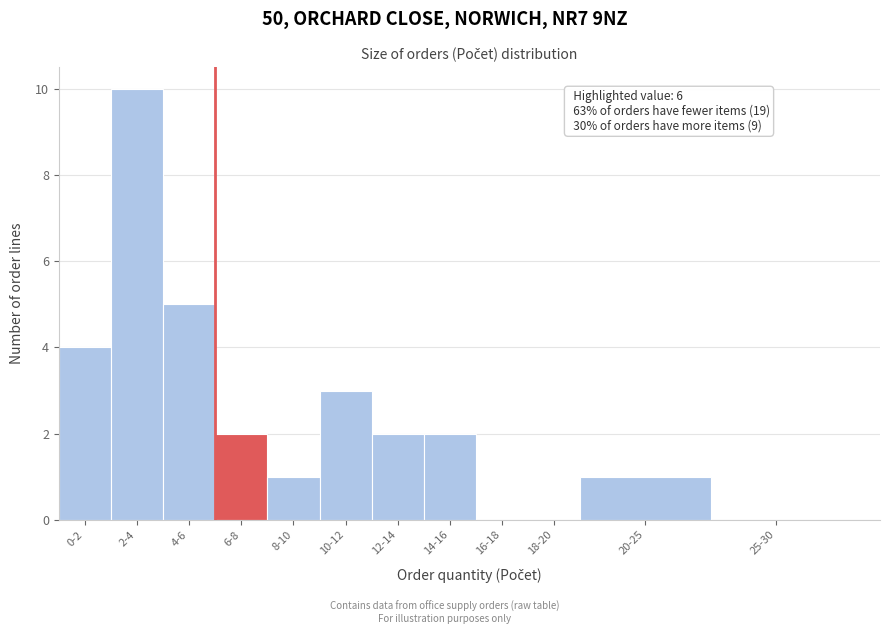

Reading left to right, transcribe all the data shown in this chart.

0-2=4	2-4=10	4-6=5	6-8=2	8-10=1	10-12=3	12-14=2	14-16=2	16-18=0	18-20=0	20-25=1	25-30=0